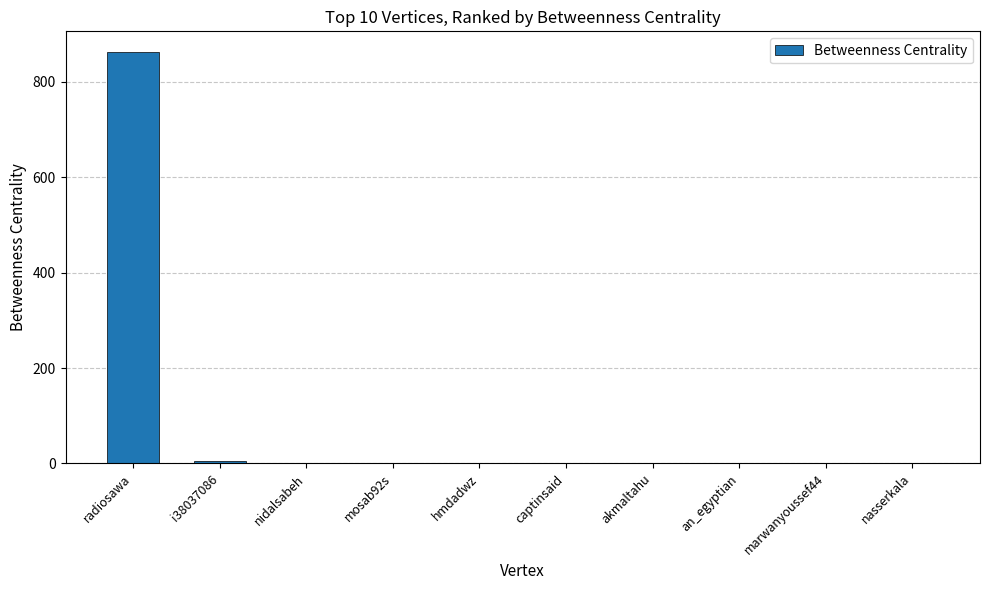

What is the maximum value shown in the chart?

863